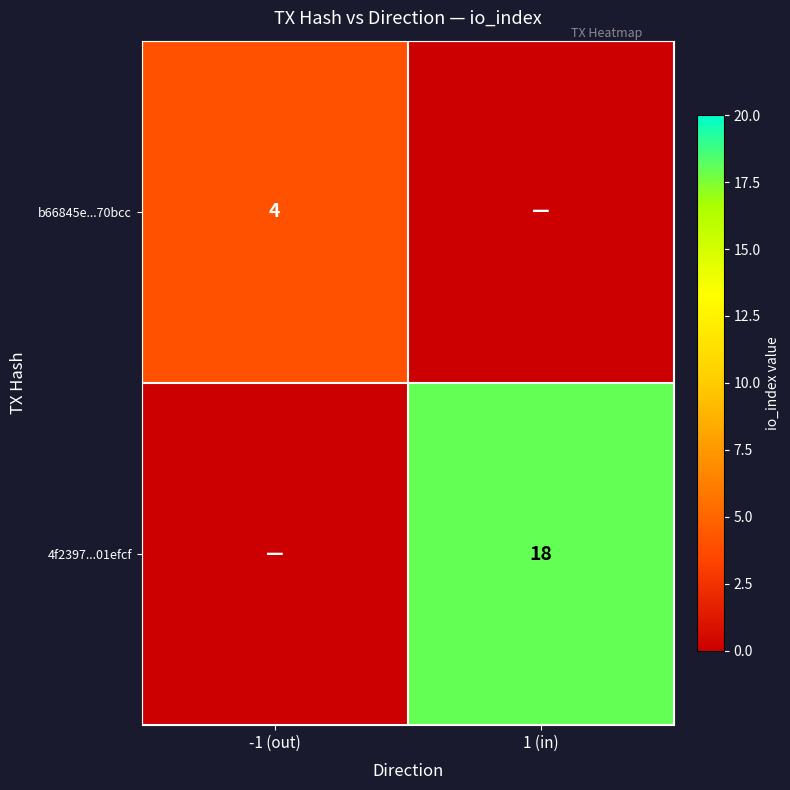

True or false: 4f2397...01efcf has a value of 18 at 1 (in).

True